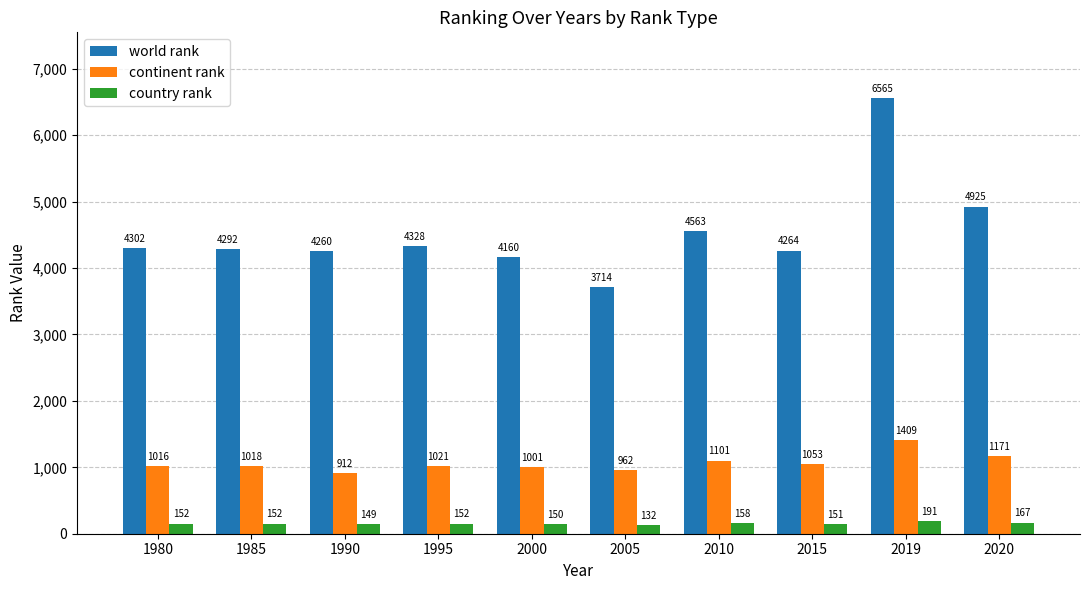

Rank the series at 2010 from highest to lowest value.

world rank, continent rank, country rank